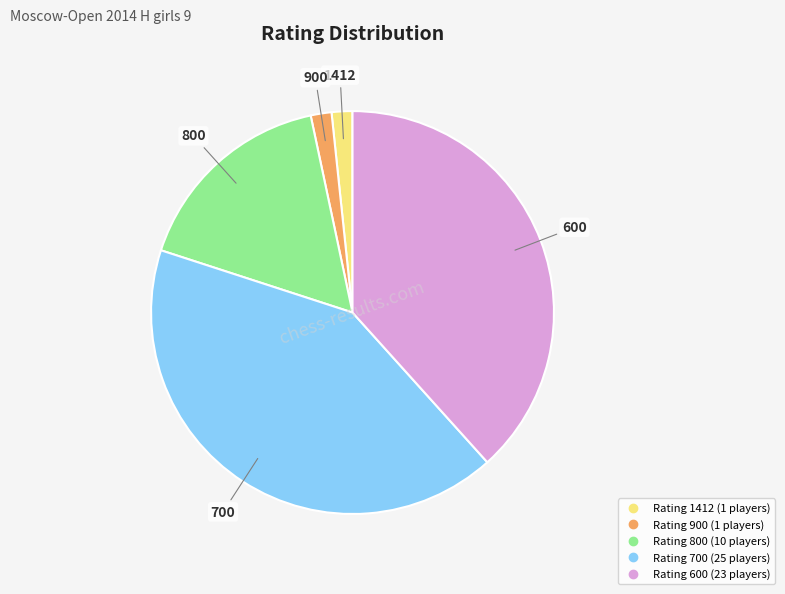

Is there any slice that represents more than half of the pie?

No